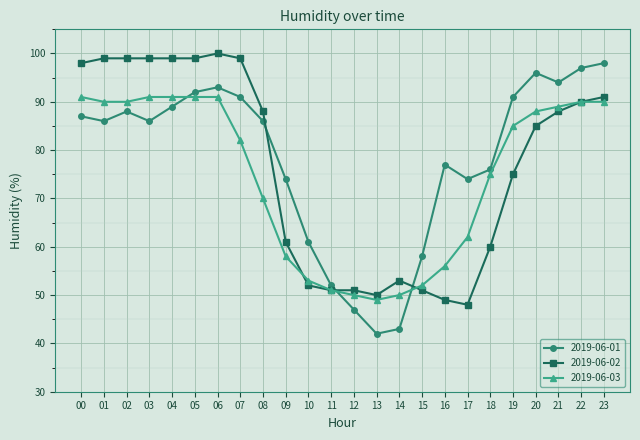

What is the sum of the 2019-06-03 values at 19 and 14?

135